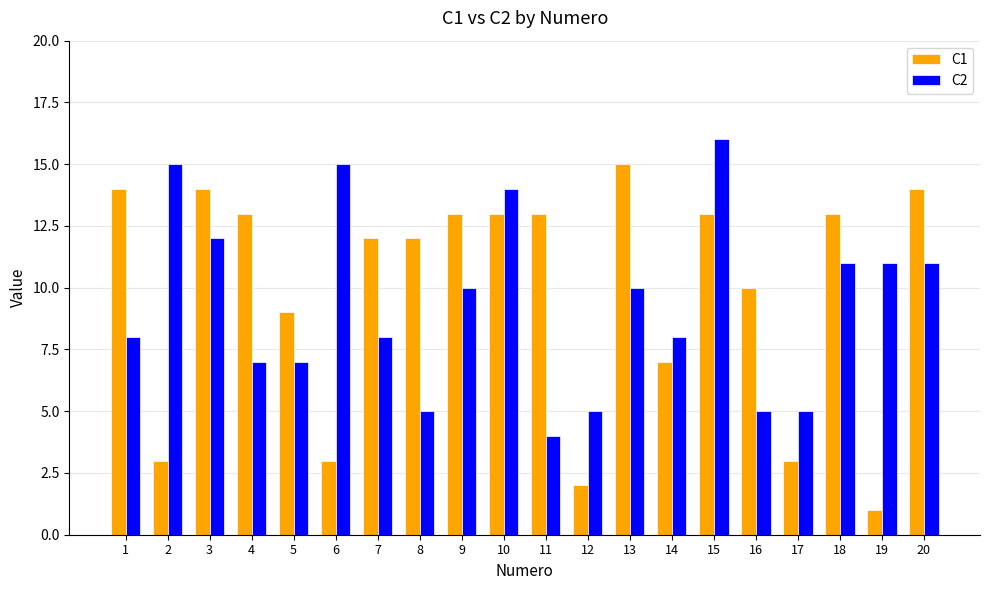

Reading left to right, transcribe all the data shown in this chart.

C1: 14	3	14	13	9	3	12	12	13	13	13	2	15	7	13	10	3	13	1	14
C2: 8	15	12	7	7	15	8	5	10	14	4	5	10	8	16	5	5	11	11	11